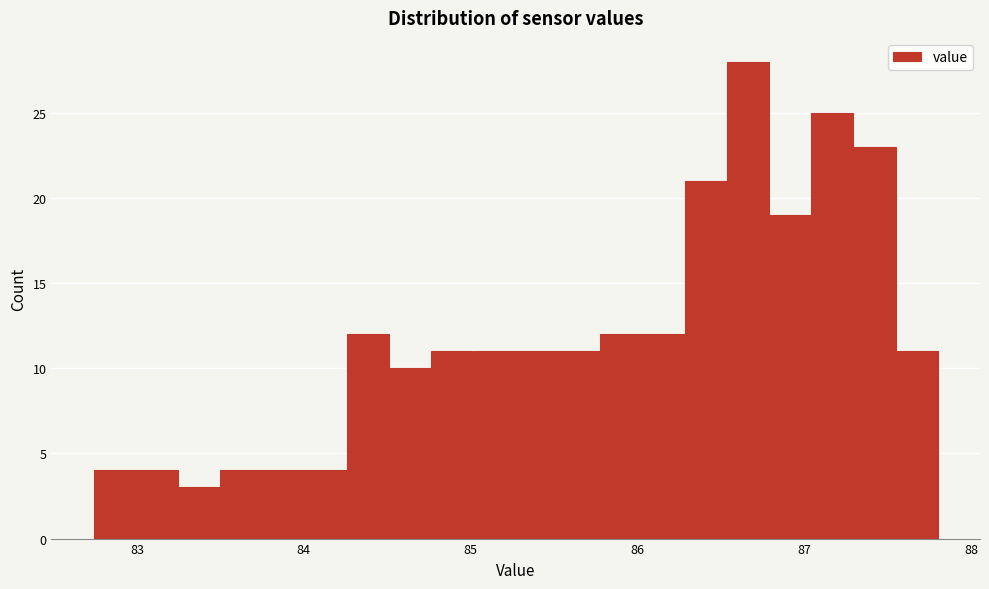

Around what value on the x-axis is the tallest bar? Give the approximate position of its centre, as read against the axis.

86.7